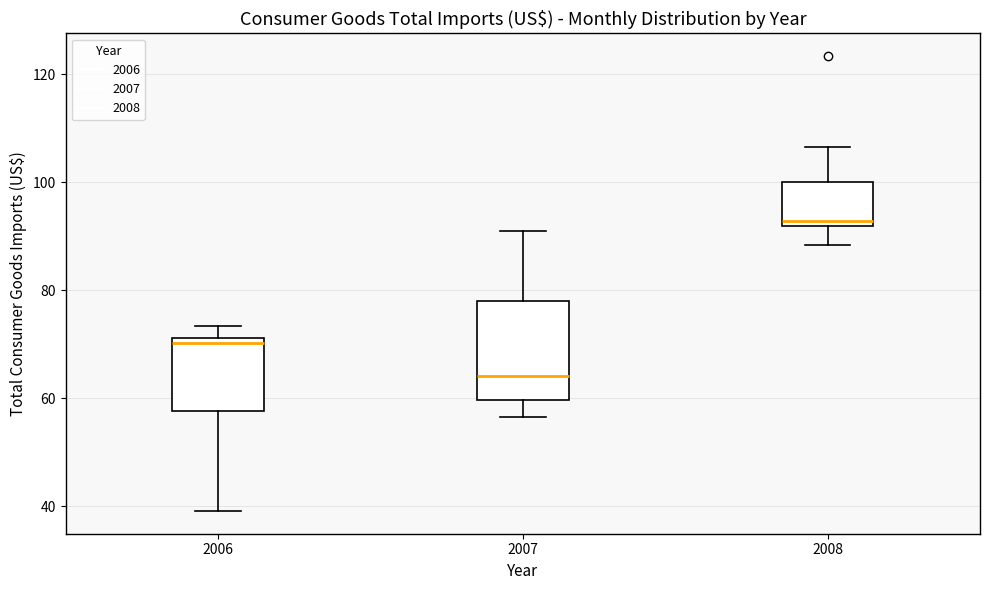

Reading left to right, transcribe this box plot: for each box, give where its median line is, the range the box spans, and where its two whiskers end, as read against the y-axis. The values are not printed on the chart, so give them approximately, as read against the axis.

2006: median 70, box 58 to 72, whiskers 40 to 74
2007: median 64, box 60 to 78, whiskers 56 to 90
2008: median 92 (just above the box's lower edge), box 92 to 100, whiskers 88 to 106